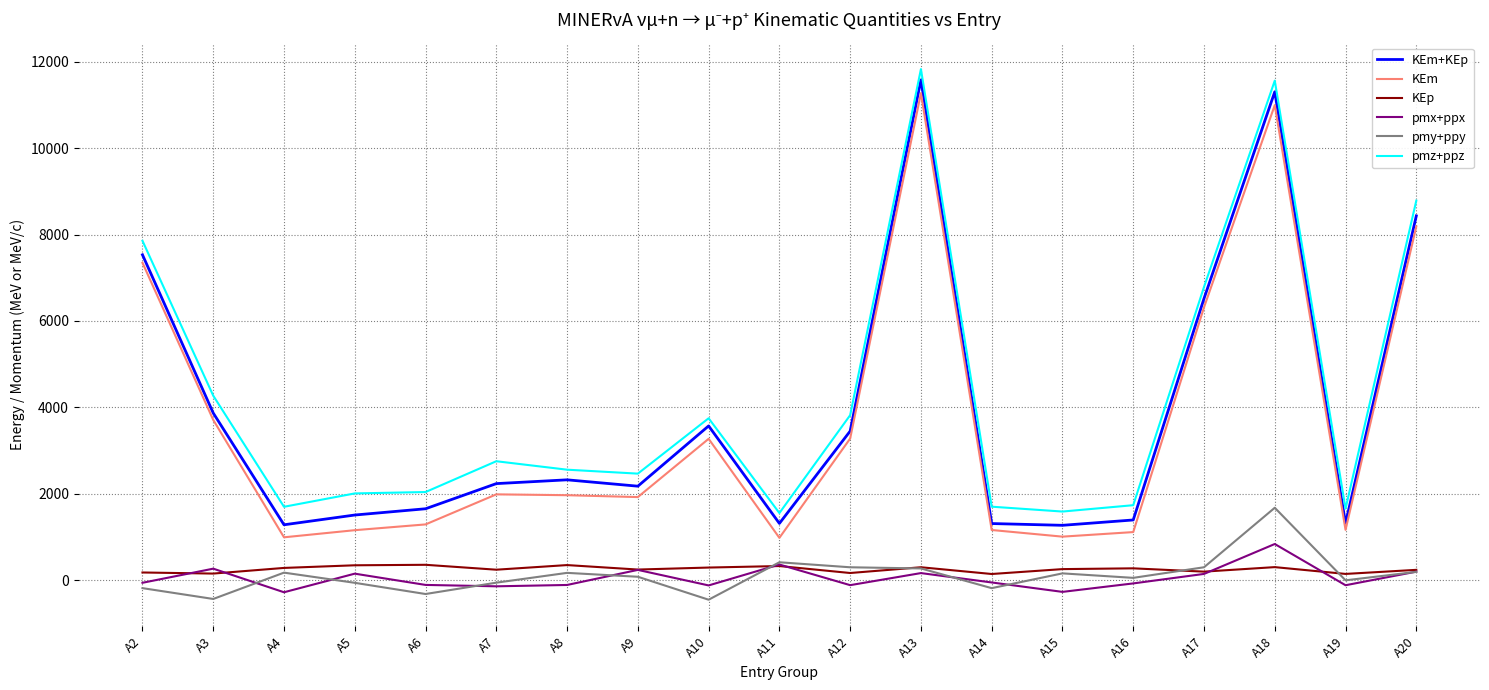

What are all the series names shown in the legend?

KEm+KEp, KEm, KEp, pmx+ppx, pmy+ppy, pmz+ppz